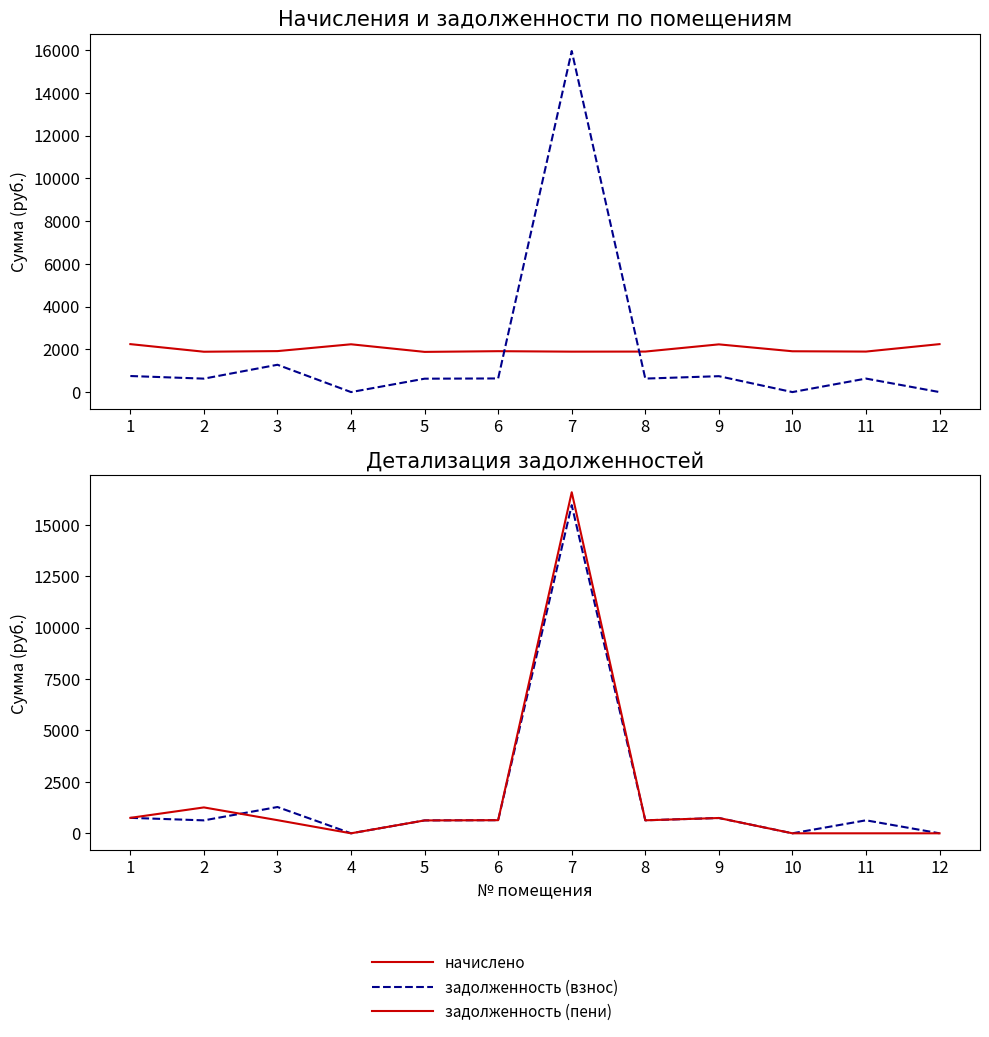

Reading right to left, list all the values displayed in this chart.

начислено: 2243.6	1895.3	1910.0	2232.6	1895.3	1891.7	1913.6	1880.7	2236.3	1917.3	1888.0	2243.6
задолженность (взнос): 0.0	631.9	0.0	744.2	631.8	15955.8	637.9	626.9	0.0	1278.2	629.3	751.6
задолженность (пени): 0.0	0.1	0.0	744.2	631.8	16582.9	637.9	626.9	0.0	639.1	1258.7	751.6